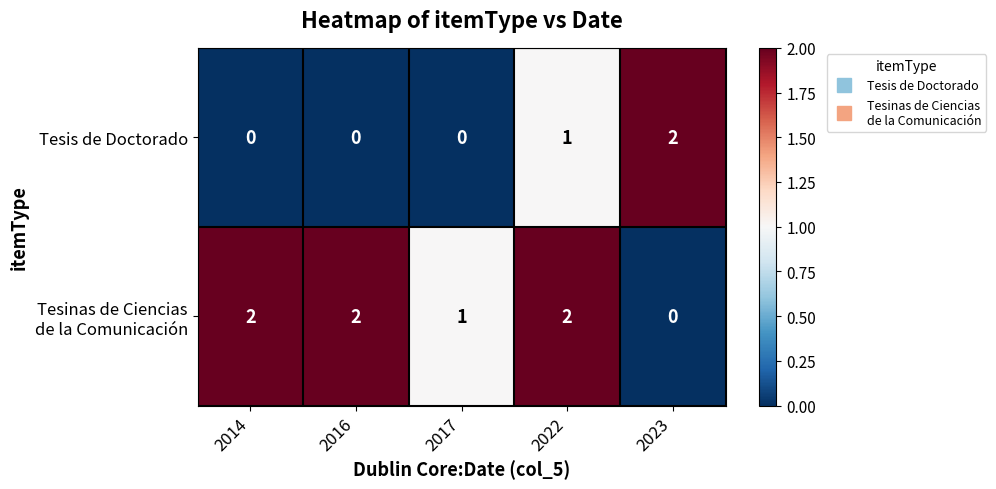

What is the maximum value shown in the chart?

2